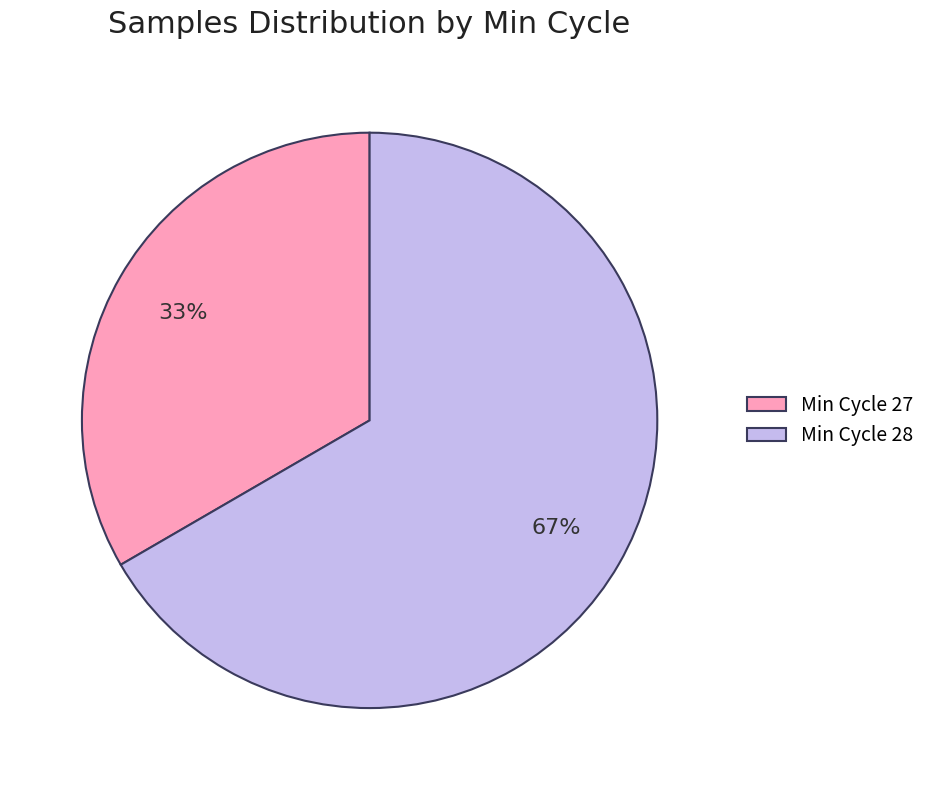

Do Min Cycle 27 and Min Cycle 28 together represent more than half of the pie?

Yes